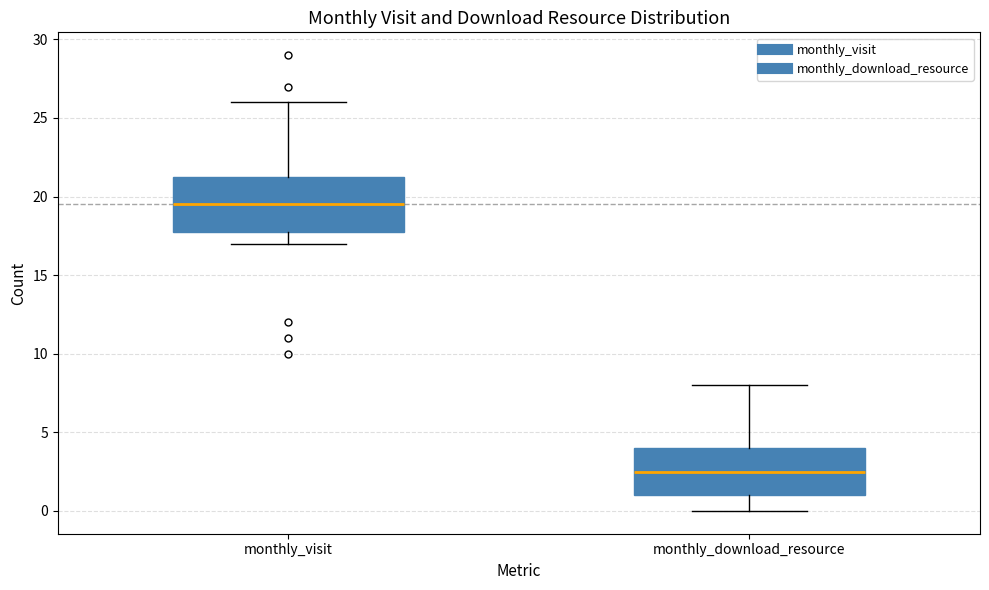

Comparing the boxes themselves (not the whiskers), which one is the tallest?

monthly_visit